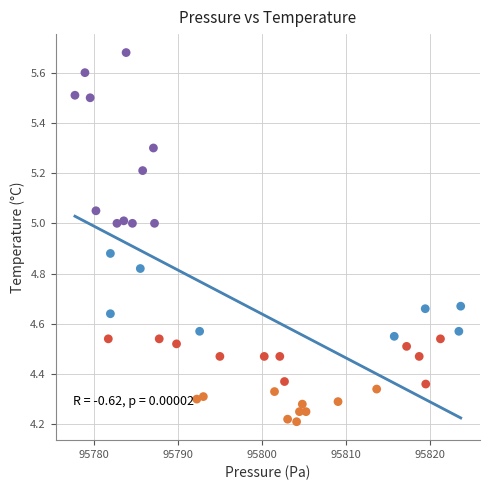

What is the range of X values (max minus min)?

45.9